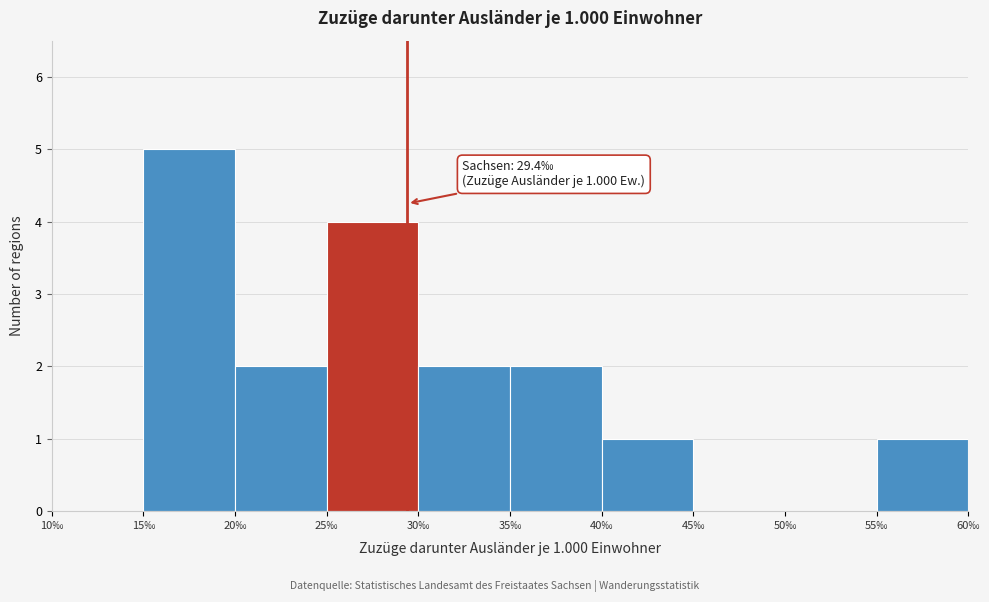

Over which range of the x-axis is the bar tallest?

15 to 20